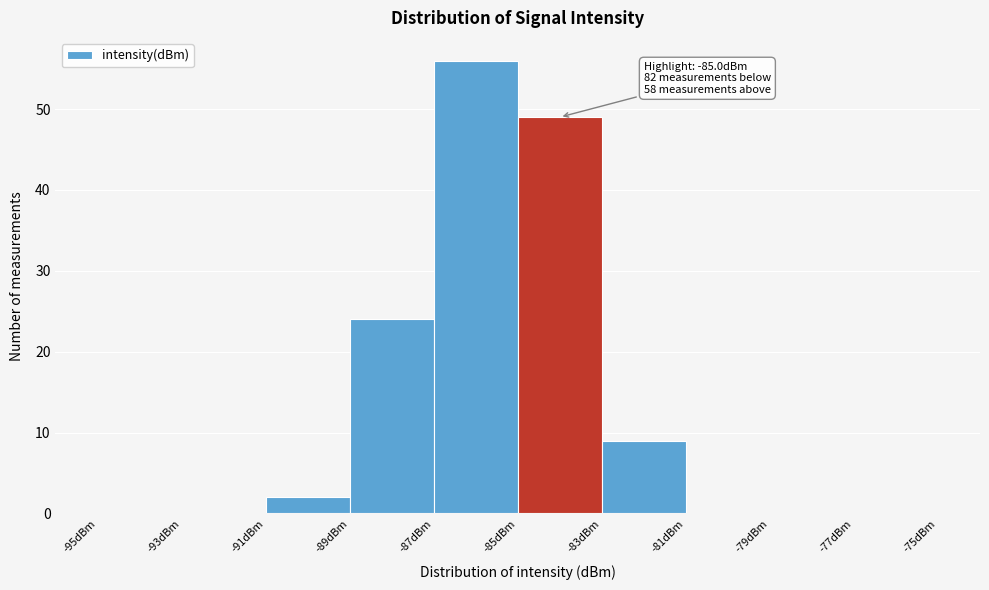

Which range on the x-axis has the tallest bar?

-87 to -85